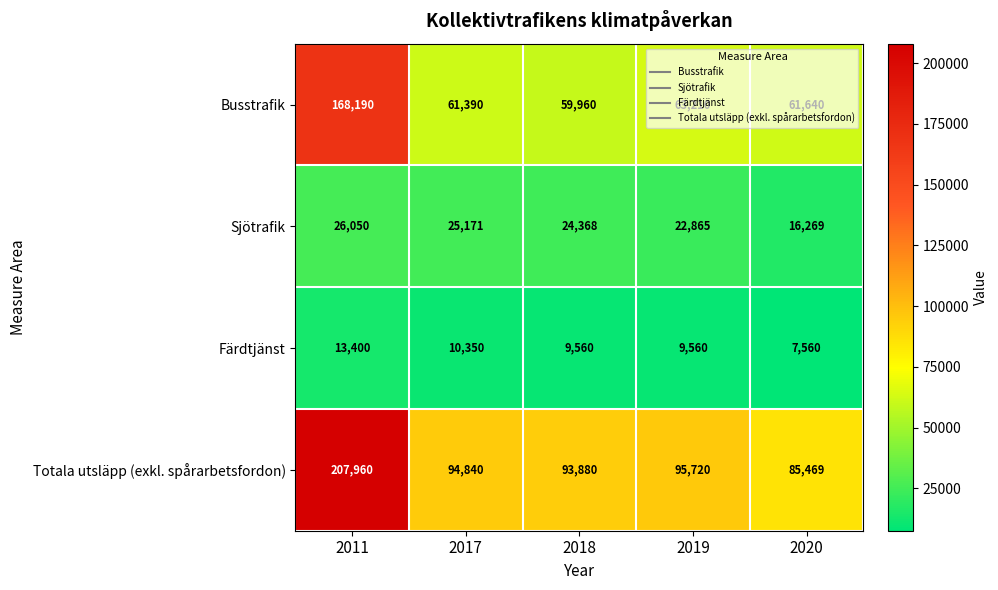

What is the maximum value for Busstrafik?

168190